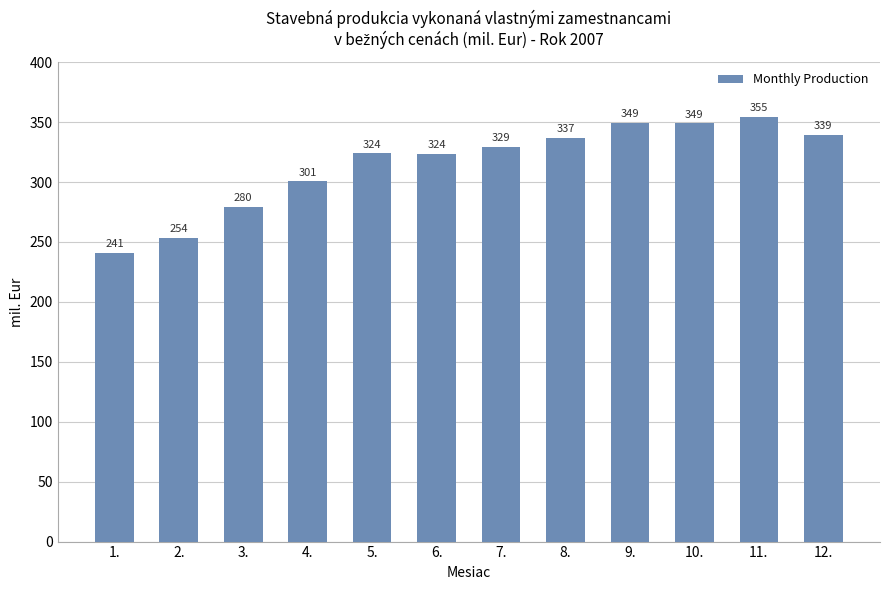

At which category does the chart reach its minimum across all series?

1.